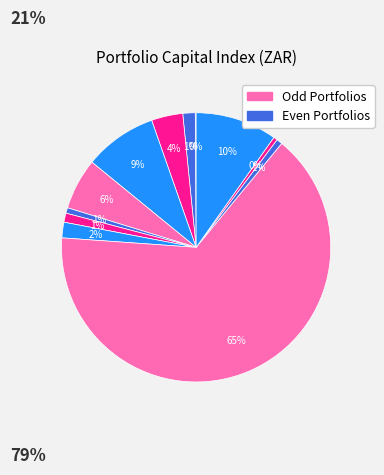

Is there a majority slice in this chart?

Yes